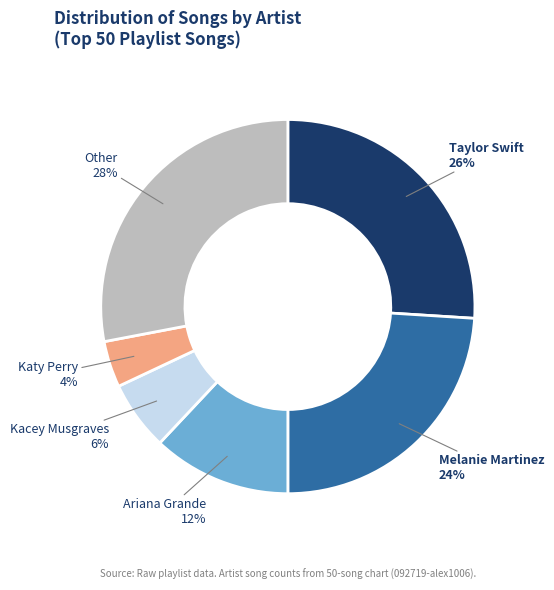

Count the number of slices in the pie.

6